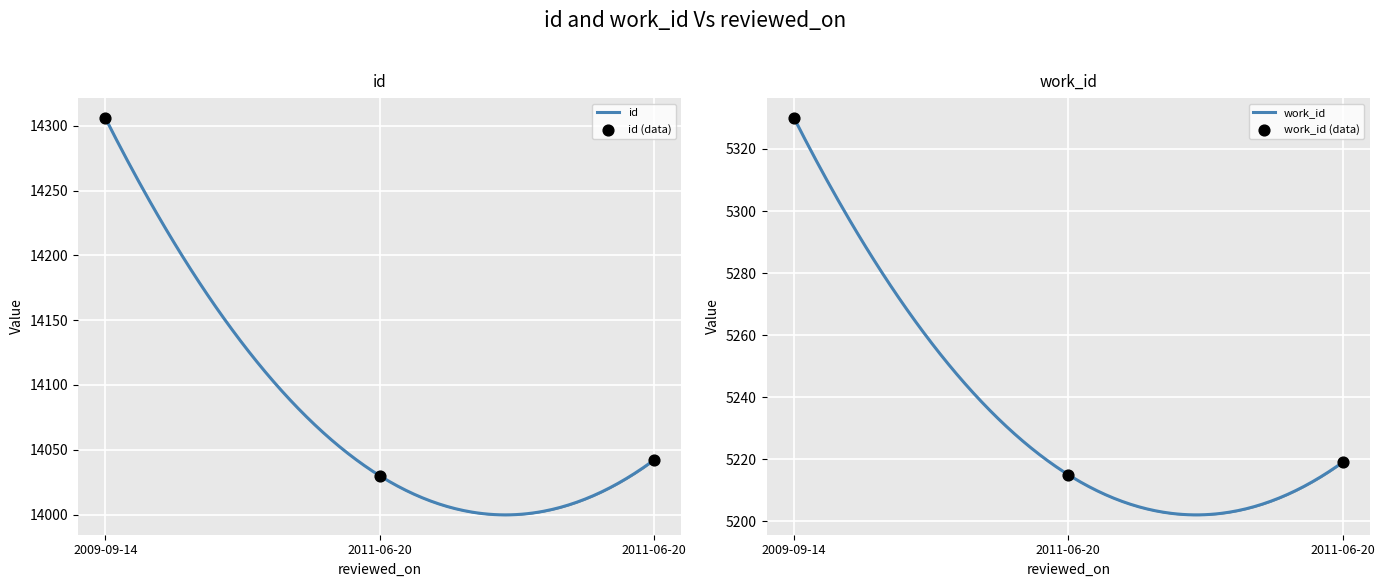

Which series contains the highest Y value?

id